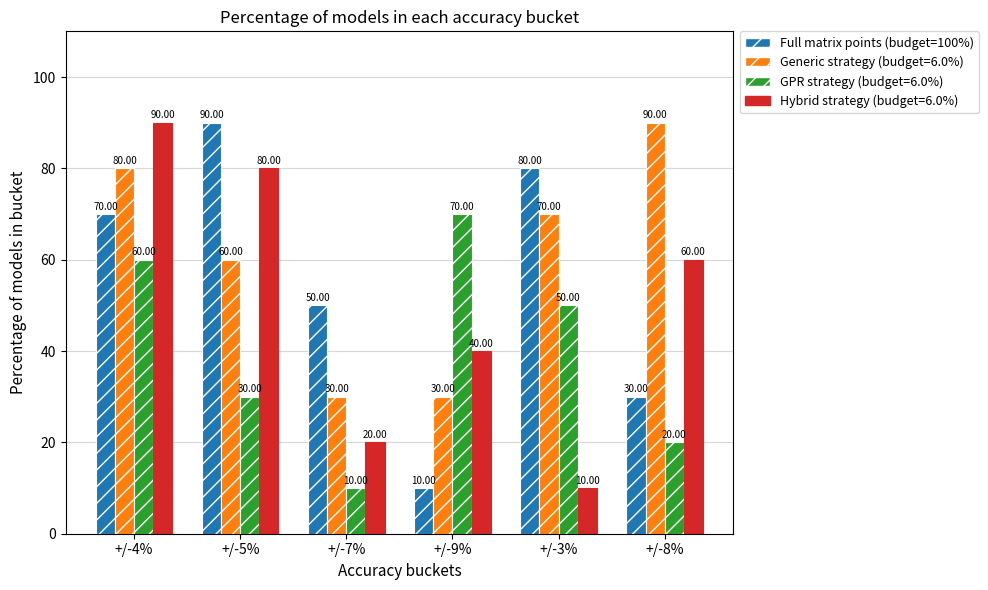

At +/-8%, list the series in order from largest to smallest.

Generic strategy (budget=6.0%), Hybrid strategy (budget=6.0%), Full matrix points (budget=100%), GPR strategy (budget=6.0%)